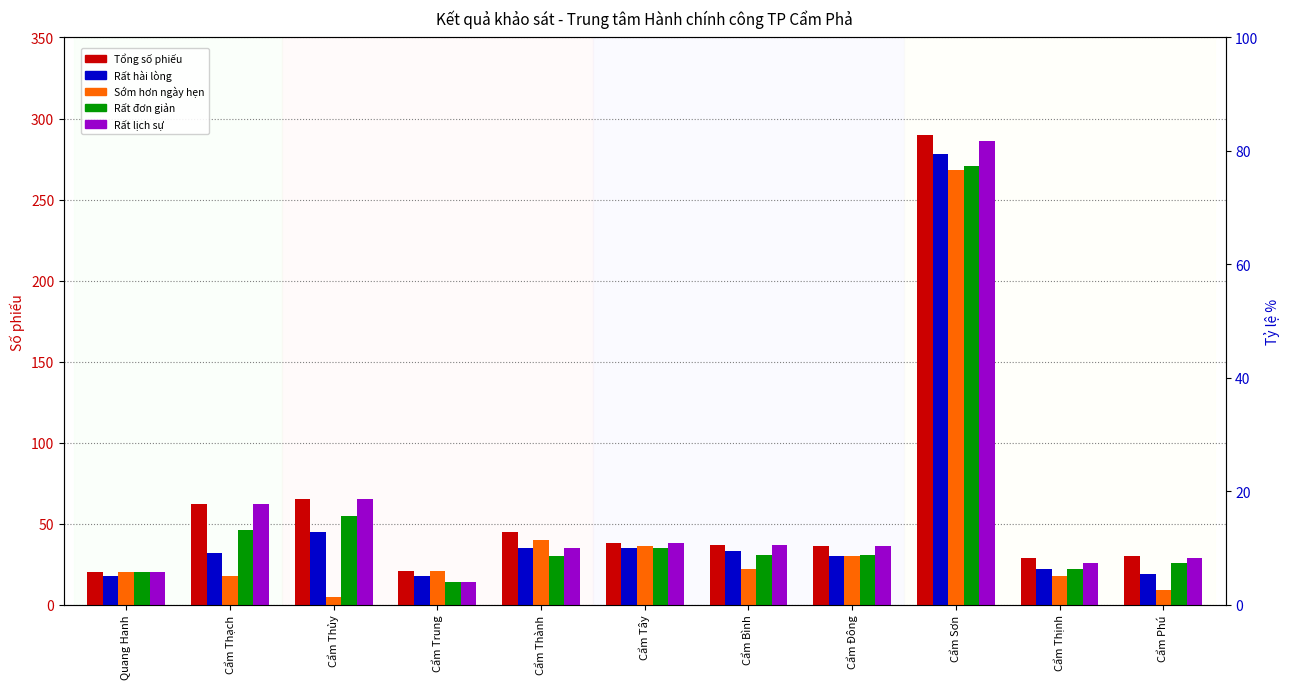

Which has a higher value, Quang Hanh or Cẩm Tây?

Cẩm Tây